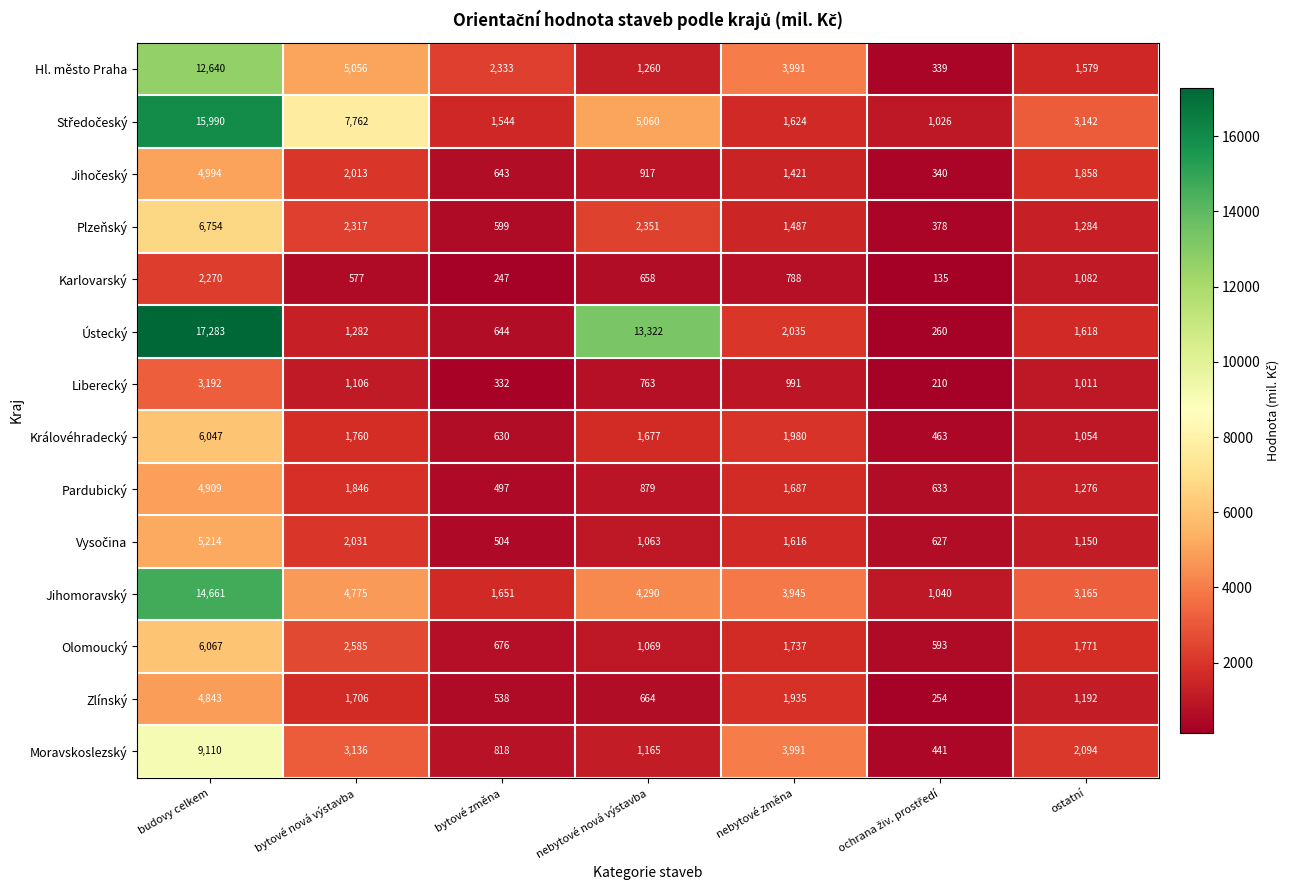

What is the average value of the Hl. město Praha series?

3885